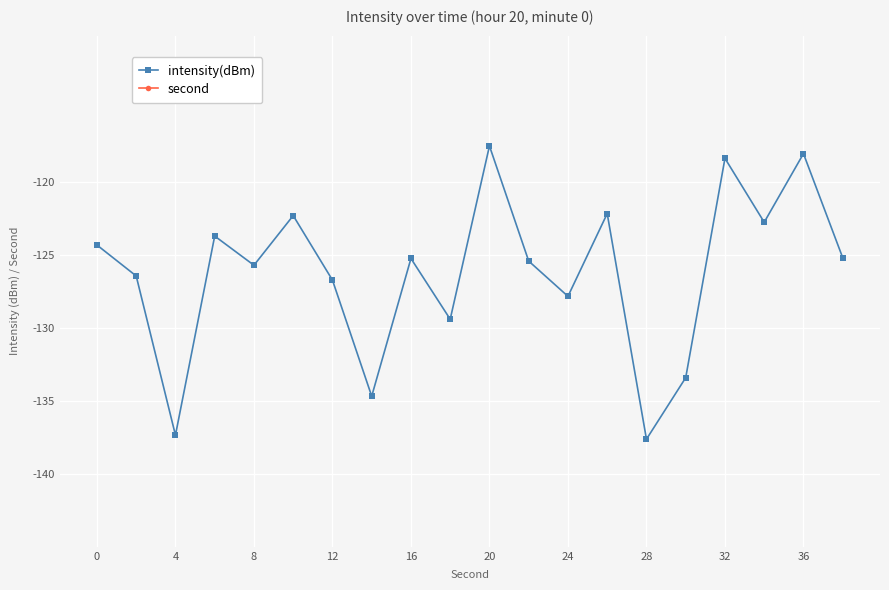

Reading left to right, transcribe all the data shown in this chart.

intensity(dBm): -124.3	-126.5	-137.4	-123.7	-125.7	-122.3	-126.7	-134.7	-125.3	-129.4	-117.6	-125.4	-127.8	-122.2	-137.6	-133.4	-118.4	-122.8	-118.1	-125.2
second: 0.0	2.0	4.0	6.0	8.0	10.0	12.0	14.0	16.0	18.0	20.0	22.0	24.0	26.0	28.0	30.0	32.0	34.0	36.0	38.0